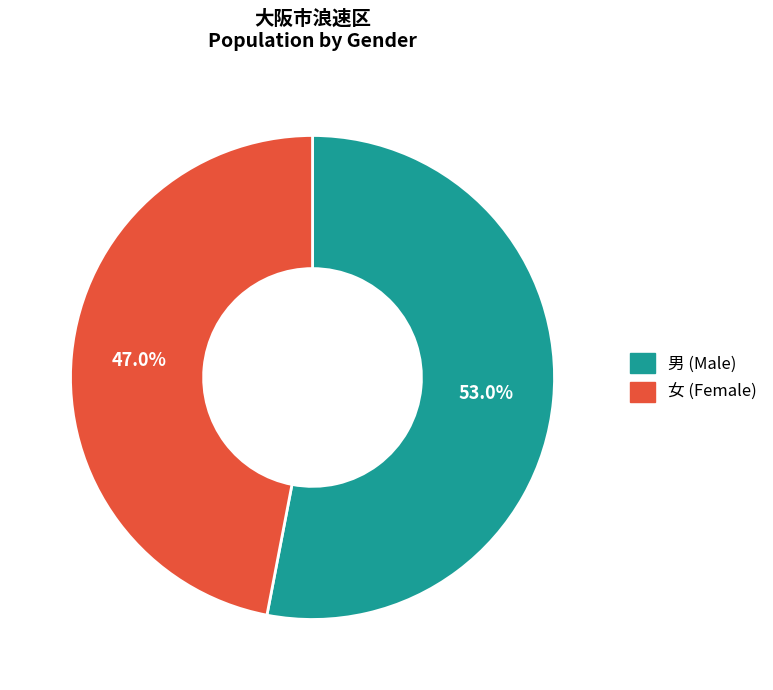

Which has a higher value, 男 (Male) or 女 (Female)?

男 (Male)